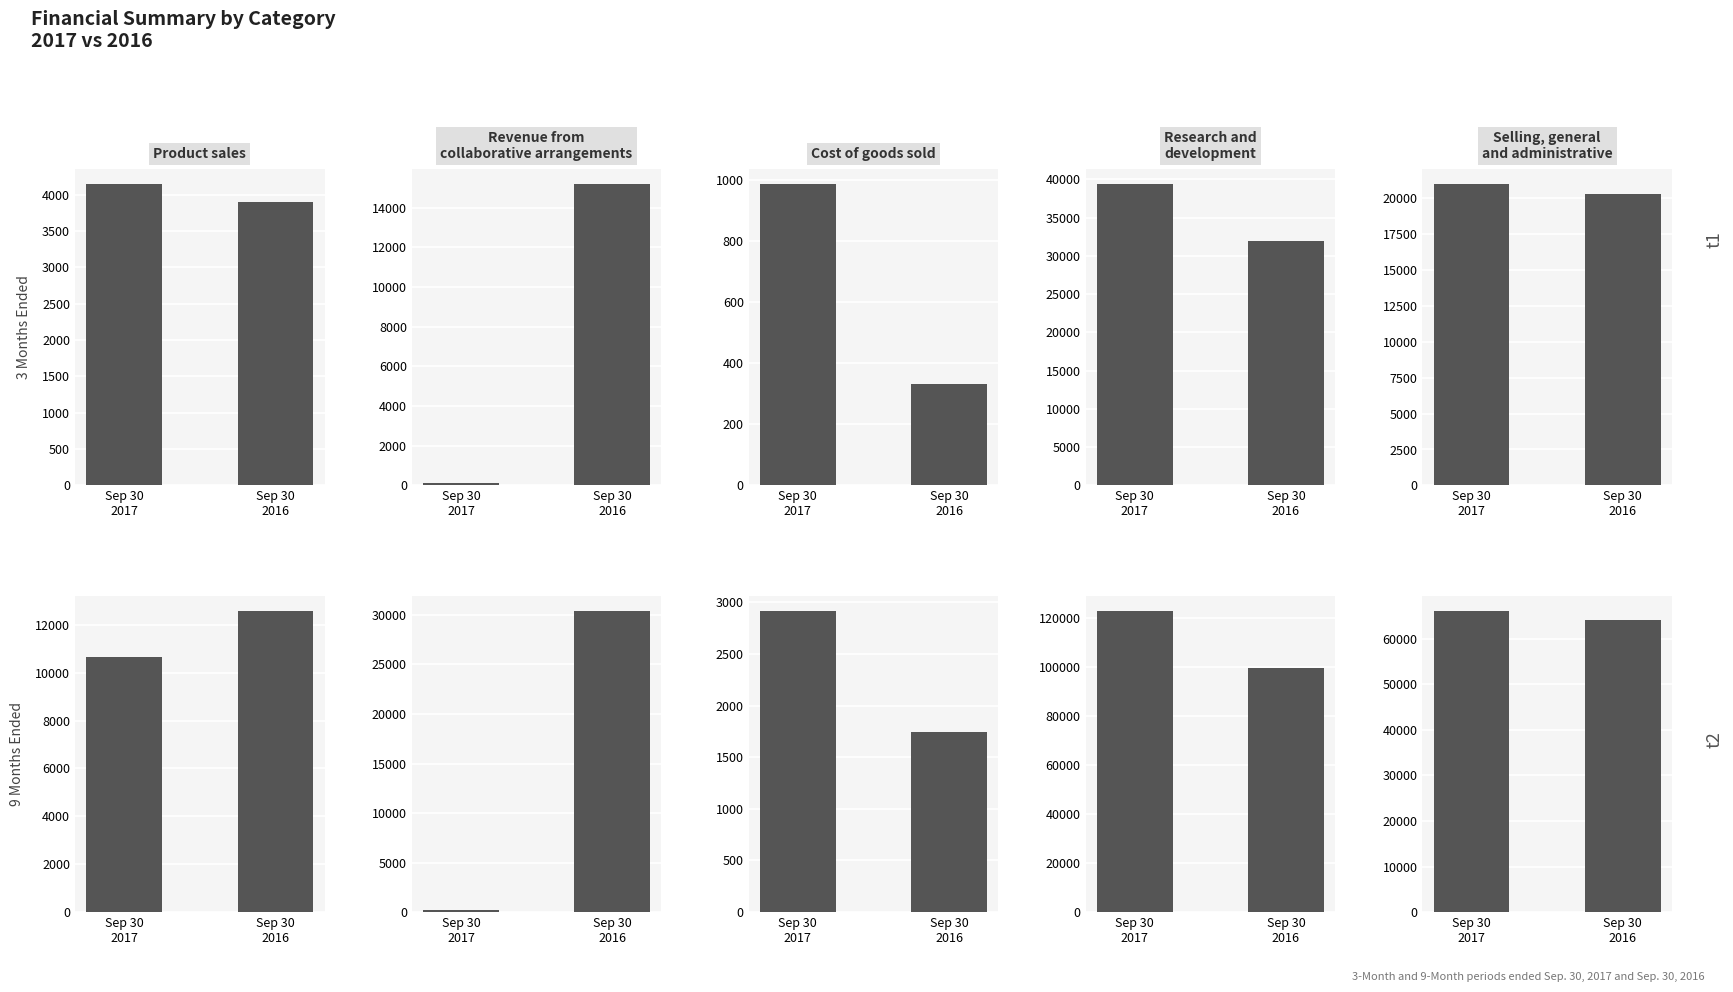

Are the bars grouped side by side (vs. stacked)?

Yes